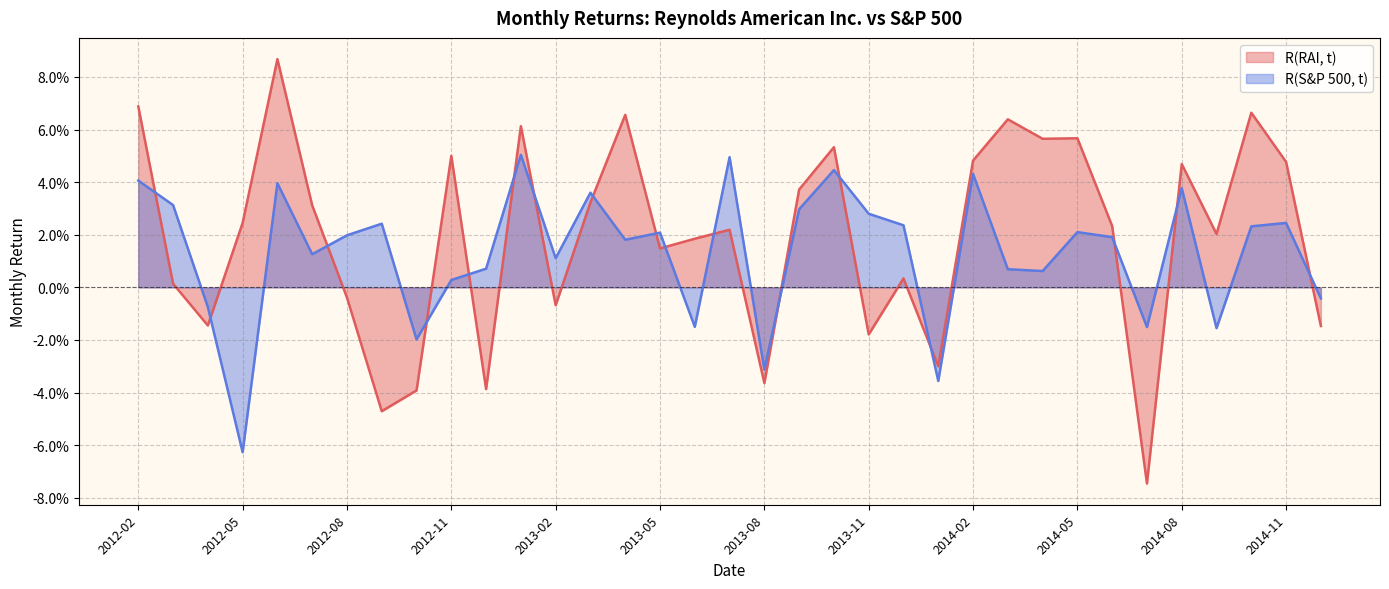

At 2013-01, list the series in order from largest to smallest.

R(RAI, t), R(S&P 500, t)